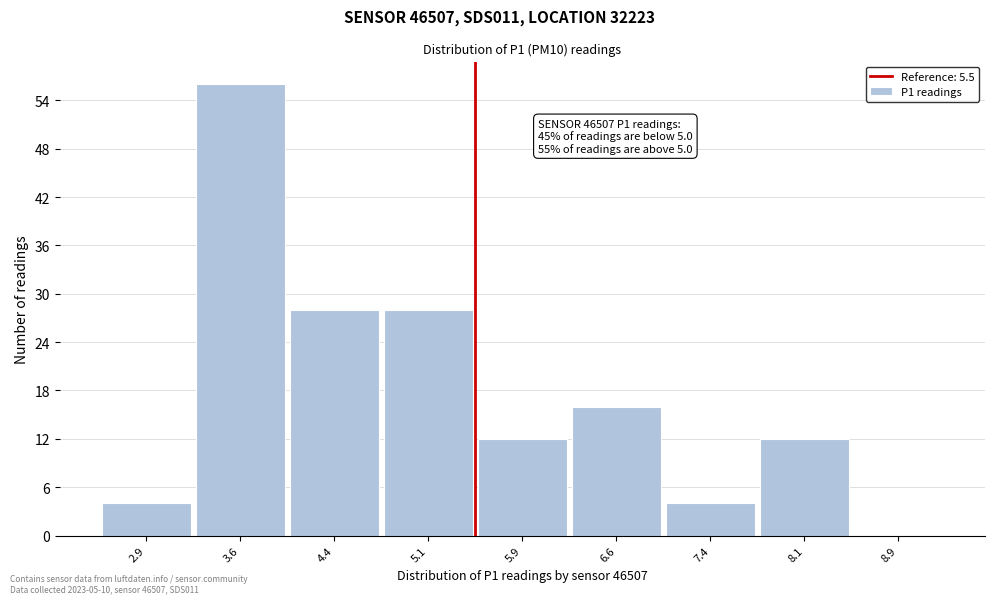

Which range on the x-axis has the tallest bar?

3.25 to 4.00